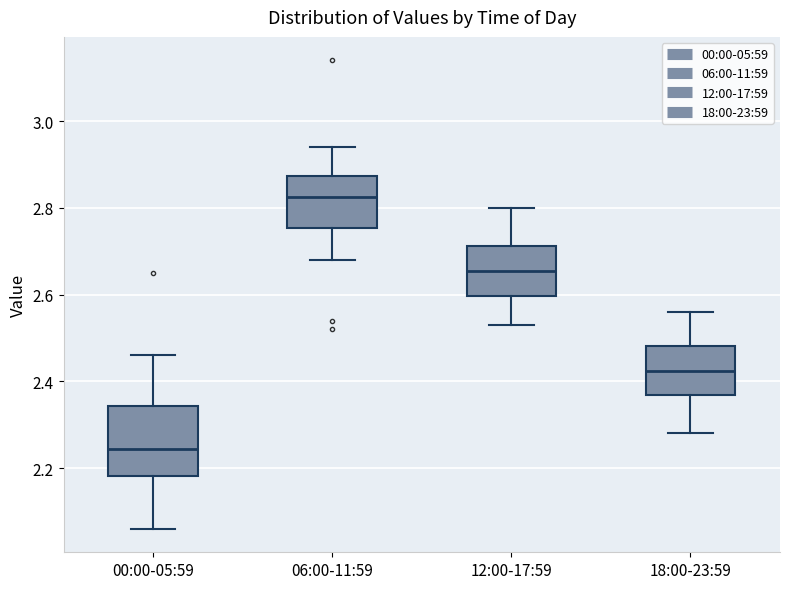

Reading left to right, transcribe this box plot: for each box, give where its median line is, the range the box spans, and where its two whiskers end, as read against the y-axis. The values are not printed on the chart, so give them approximately, as read against the axis.

00:00-05:59: median 2.24, box 2.18 to 2.34, whiskers 2.06 to 2.46
06:00-11:59: median 2.82, box 2.76 to 2.88, whiskers 2.68 to 2.94
12:00-17:59: median 2.66, box 2.60 to 2.72, whiskers 2.54 to 2.80
18:00-23:59: median 2.42, box 2.36 to 2.48, whiskers 2.28 to 2.56